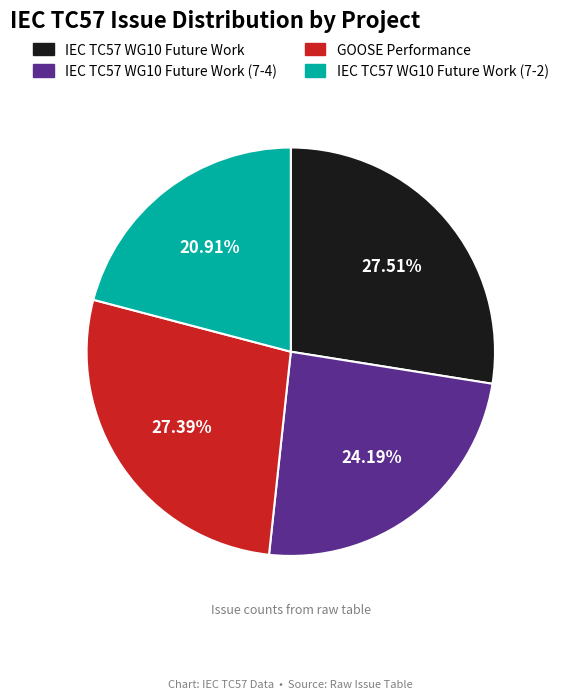

Does any single category account for the majority?

No